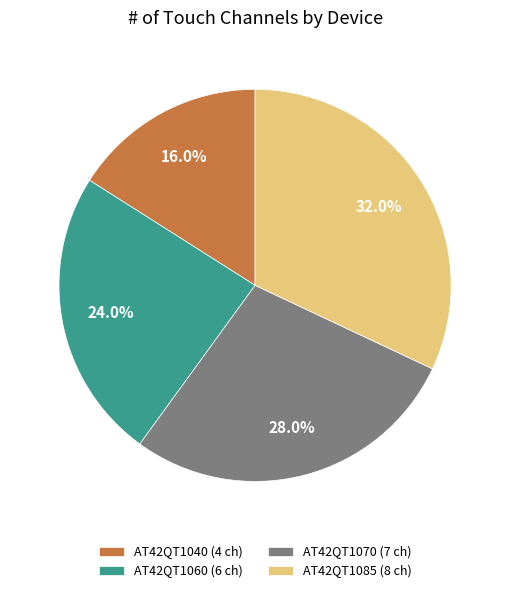

To the nearest percent, what portion does AT42QT1040 represent?

16%